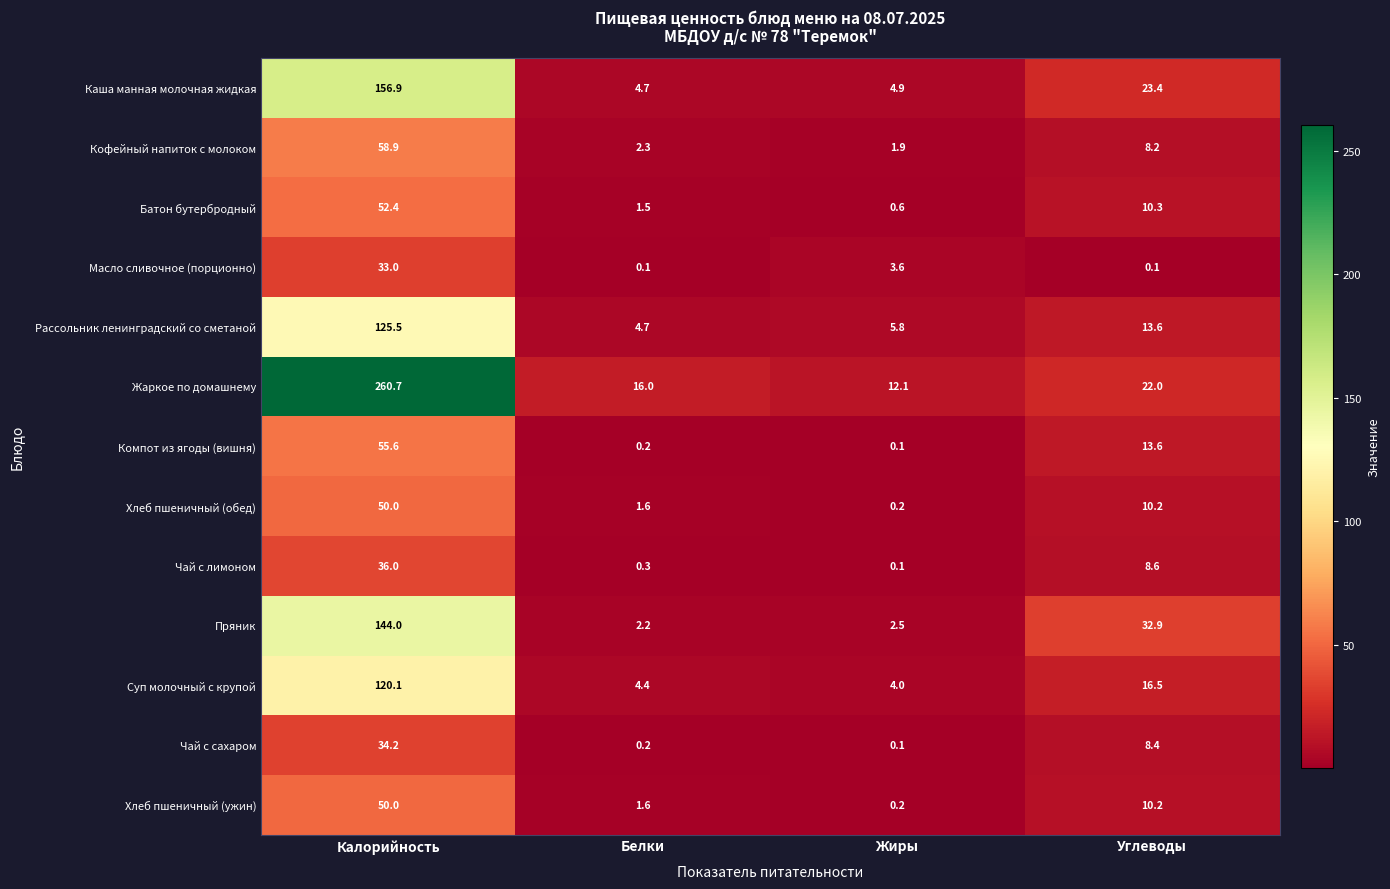

Is the value of Рассольник ленинградский со сметаной at Белки greater than the value of Суп молочный с крупой at Жиры?

Yes